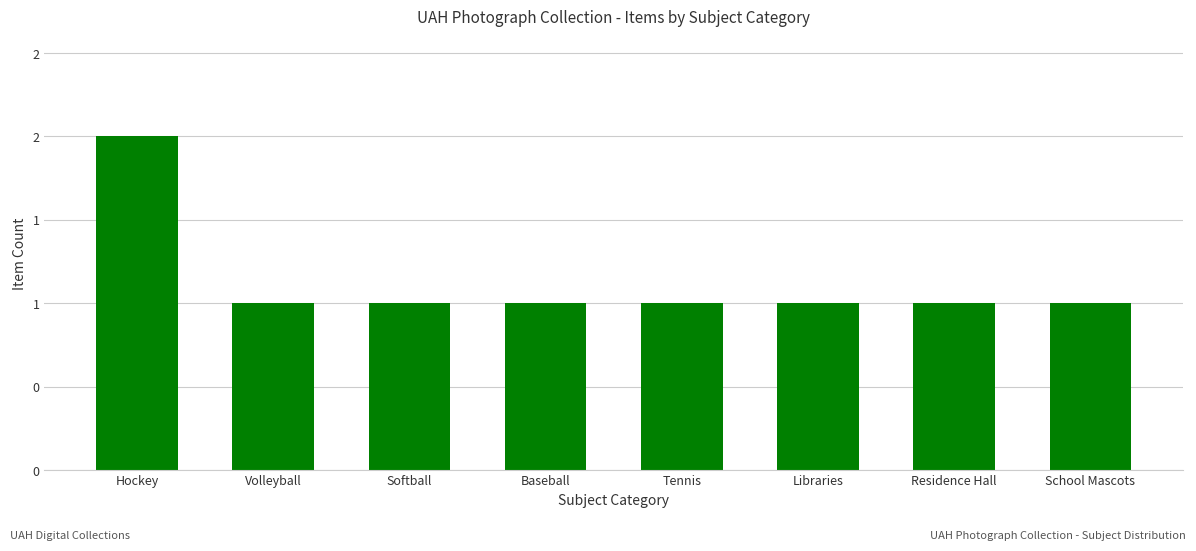

Are the bars horizontal?

No